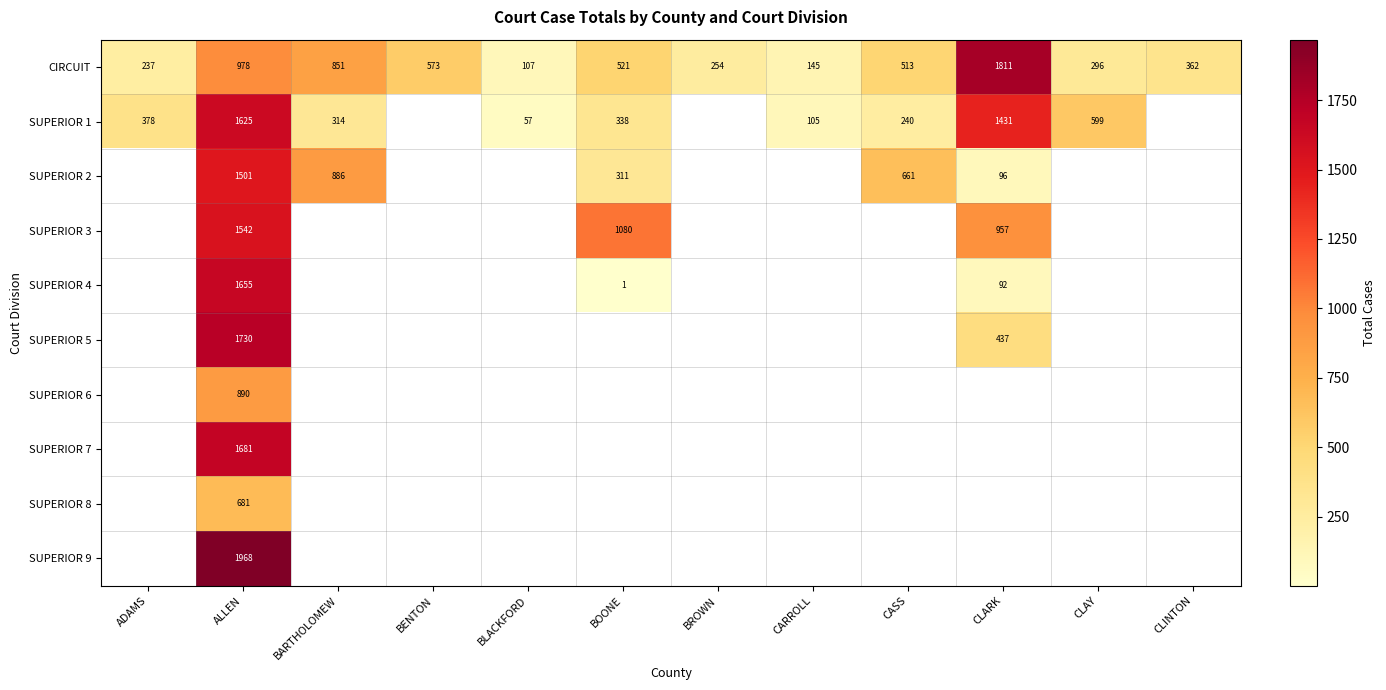

What is the difference between the SUPERIOR 1 values at BARTHOLOMEW and BLACKFORD?

257